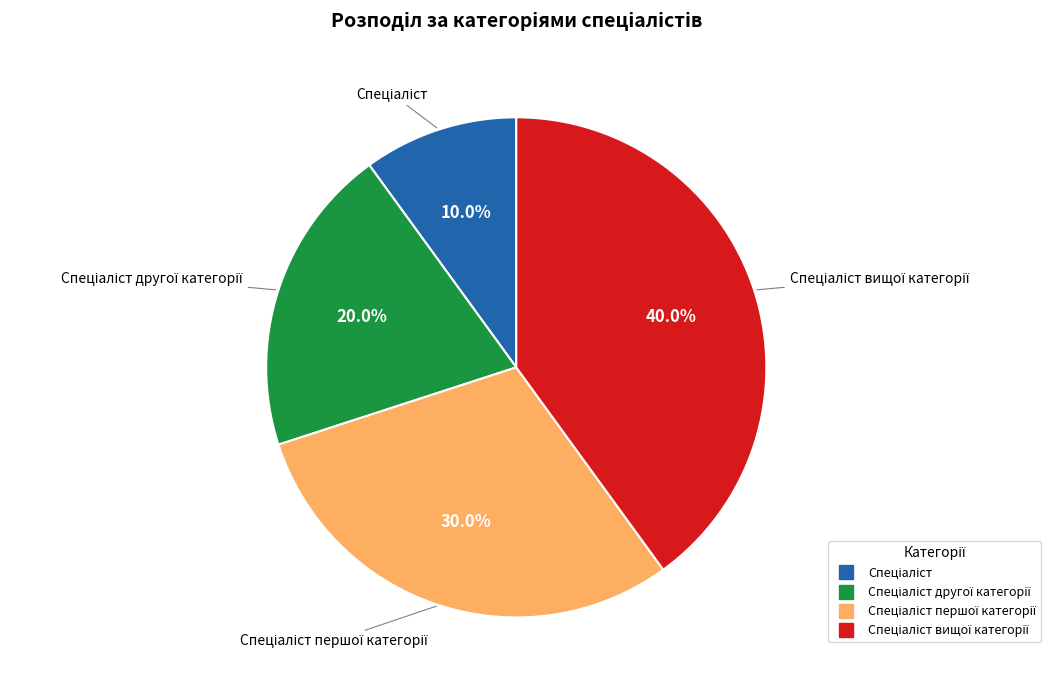

Does any single category account for the majority?

No